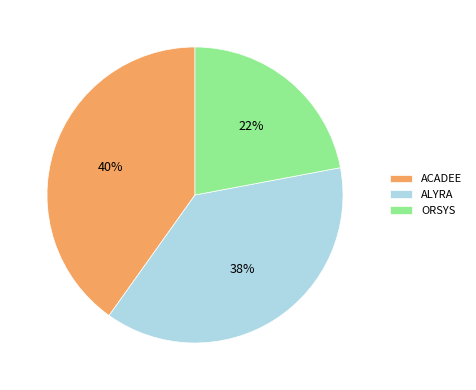

Is there a majority slice in this chart?

No